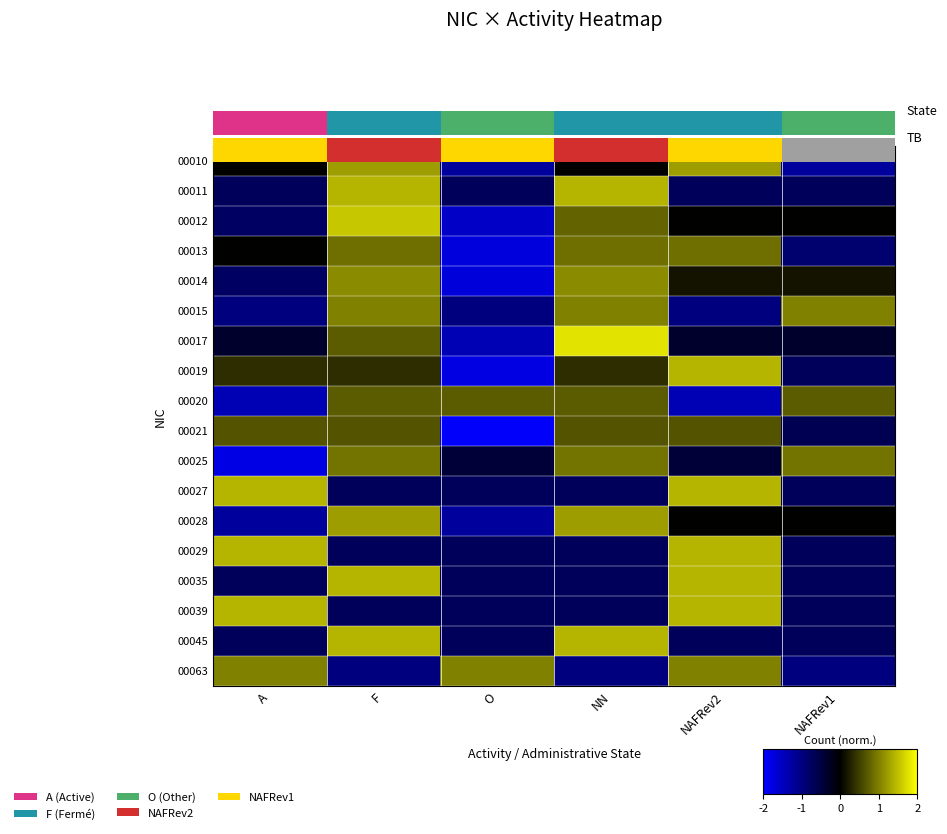

Is the value of 00015 at NAFRev1 greater than the value of 00039 at A?

No